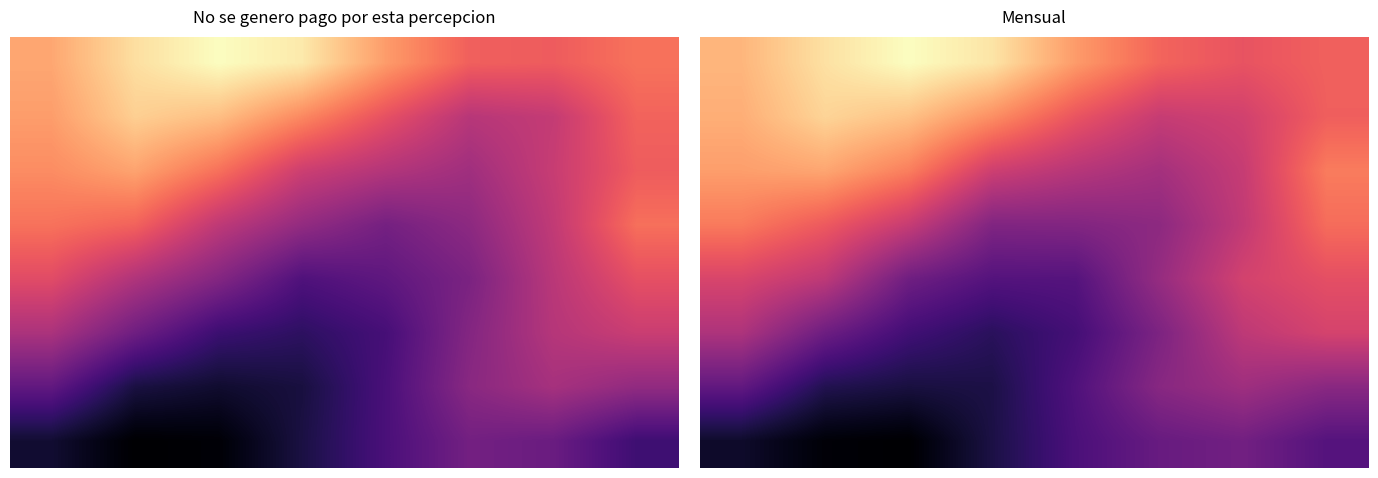

What is the highest value of the 3 series?

0.7